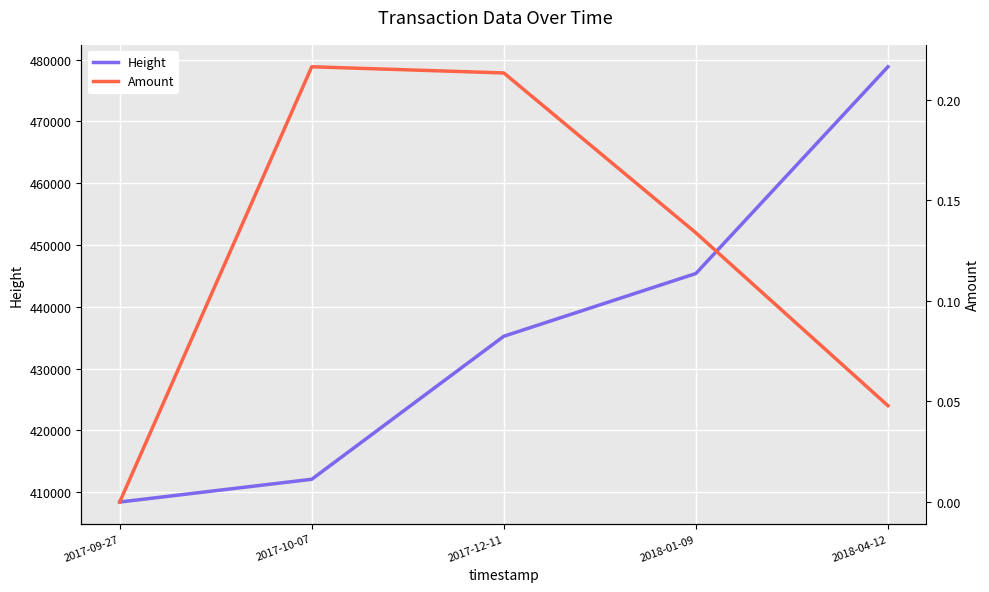

What is the label of the 3rd point from the left?

2017-12-11